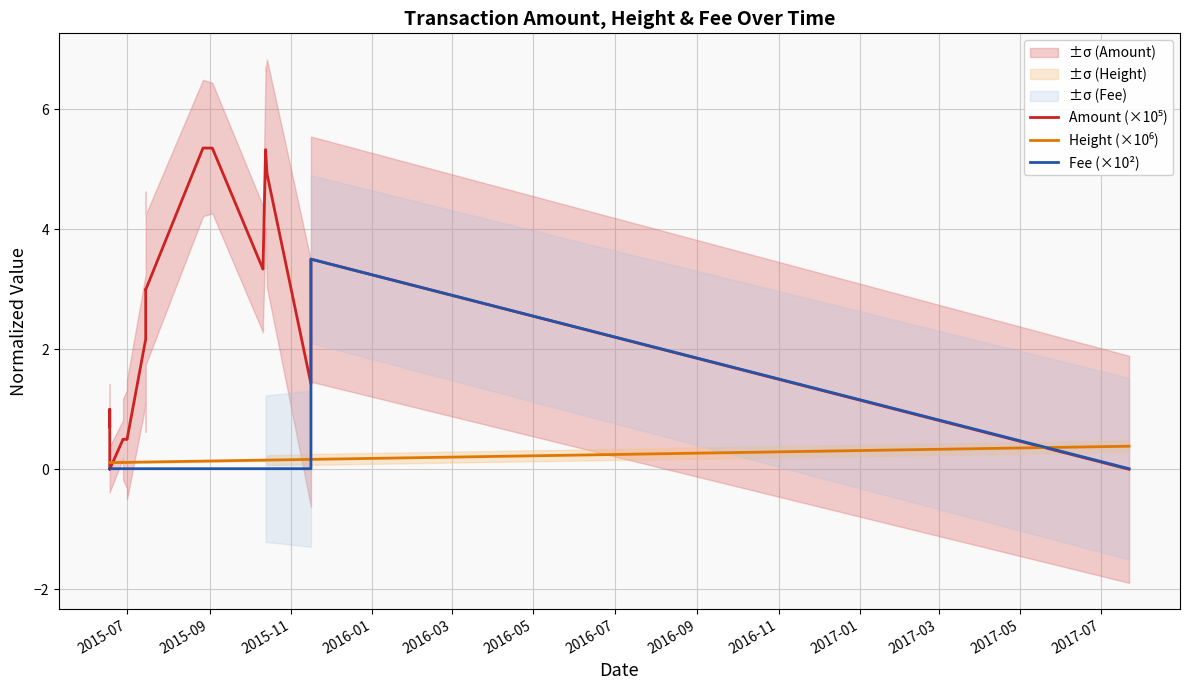

True or false: Amount (×10⁵) has more than 2 interior local peaks.

True